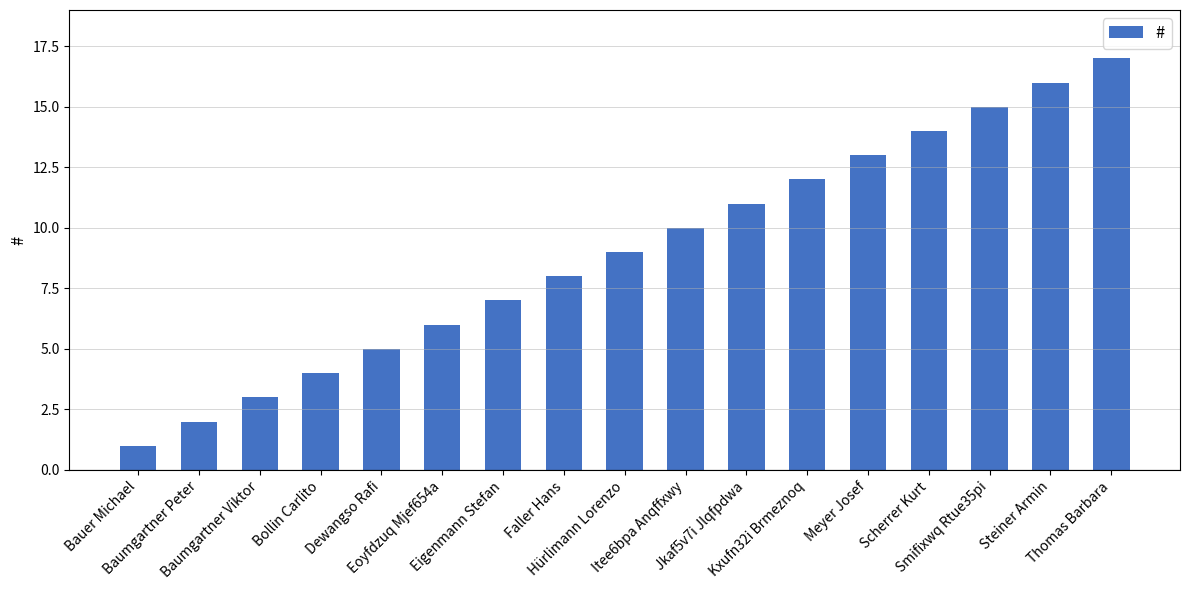

Read the value at Hürlimann Lorenzo.

9